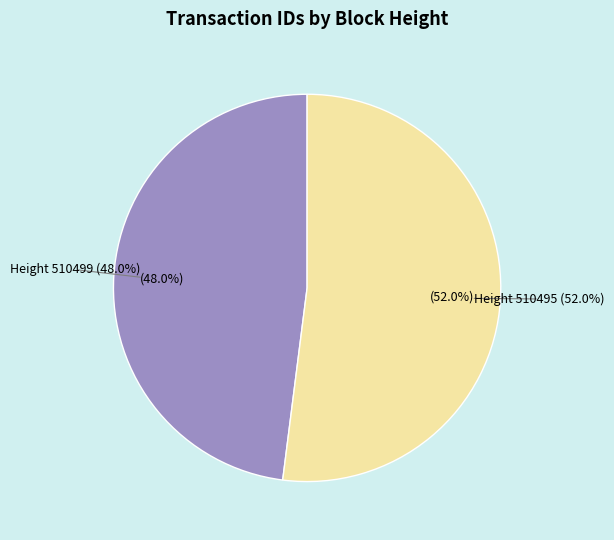

Do 510499 and 510495 together represent more than half of the pie?

Yes